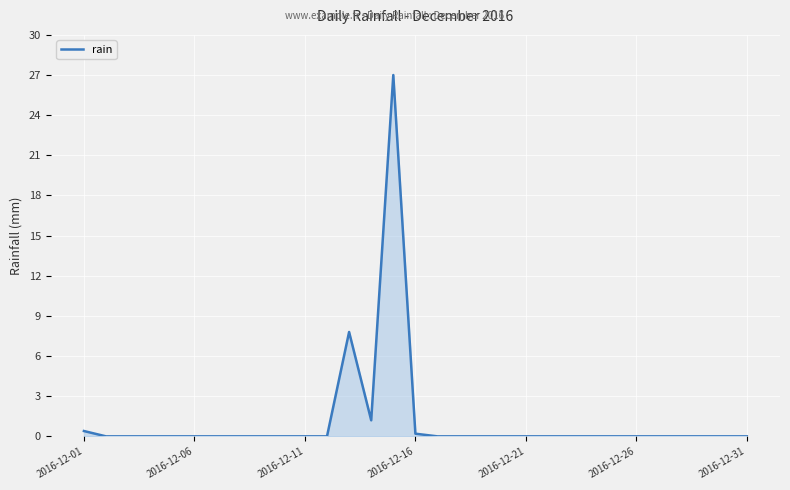

What is the difference between the maximum and minimum values?

27.0